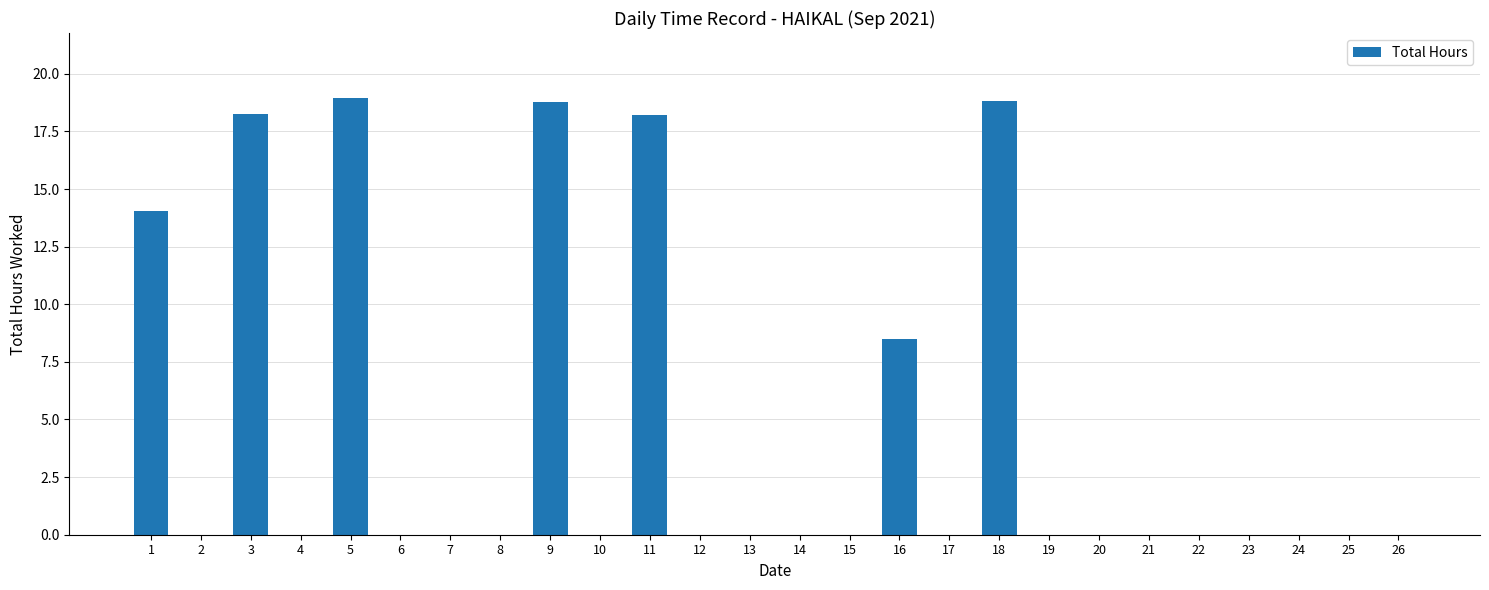

Which has a higher value, 7 or 3?

3